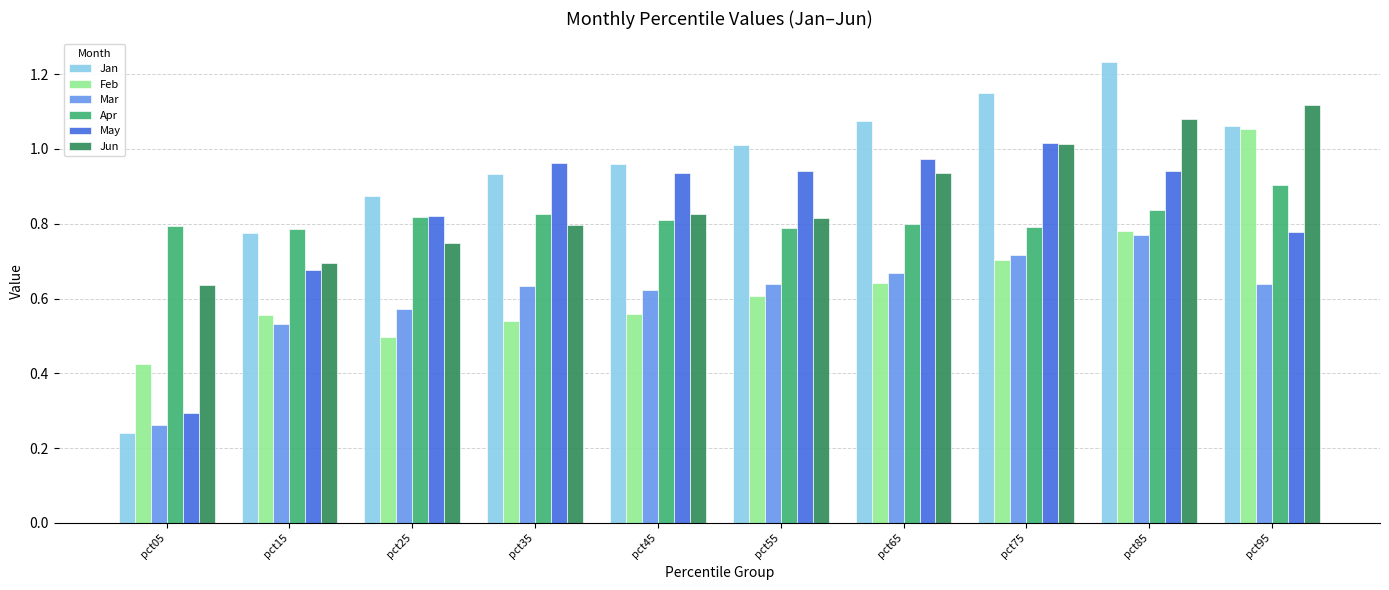

At how many categories does at least one series exceed 0?

10